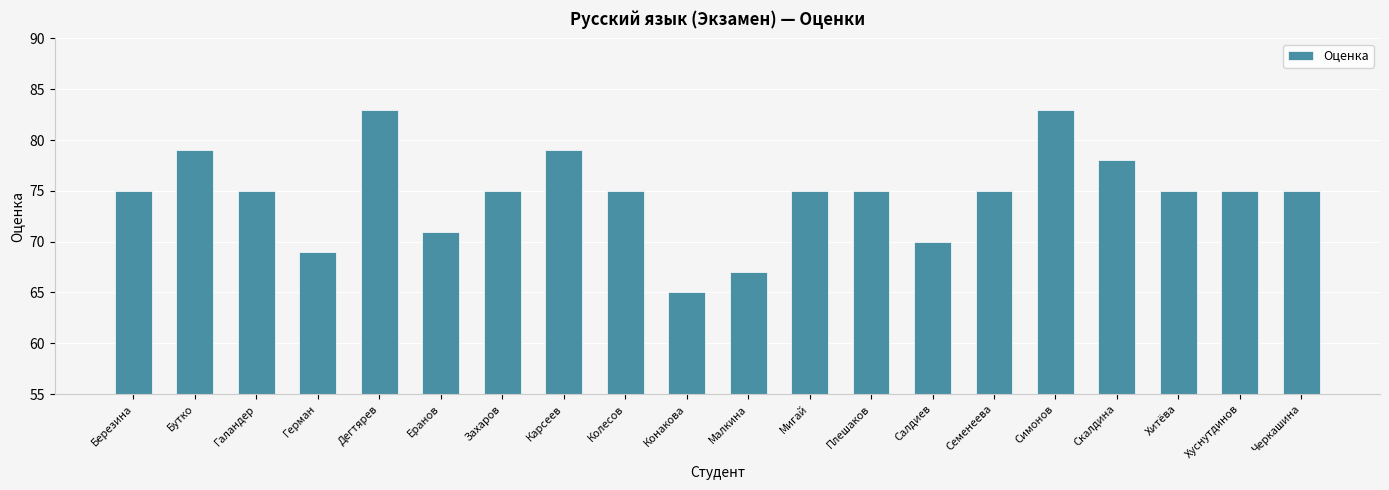

What is the maximum value shown in the chart?

83